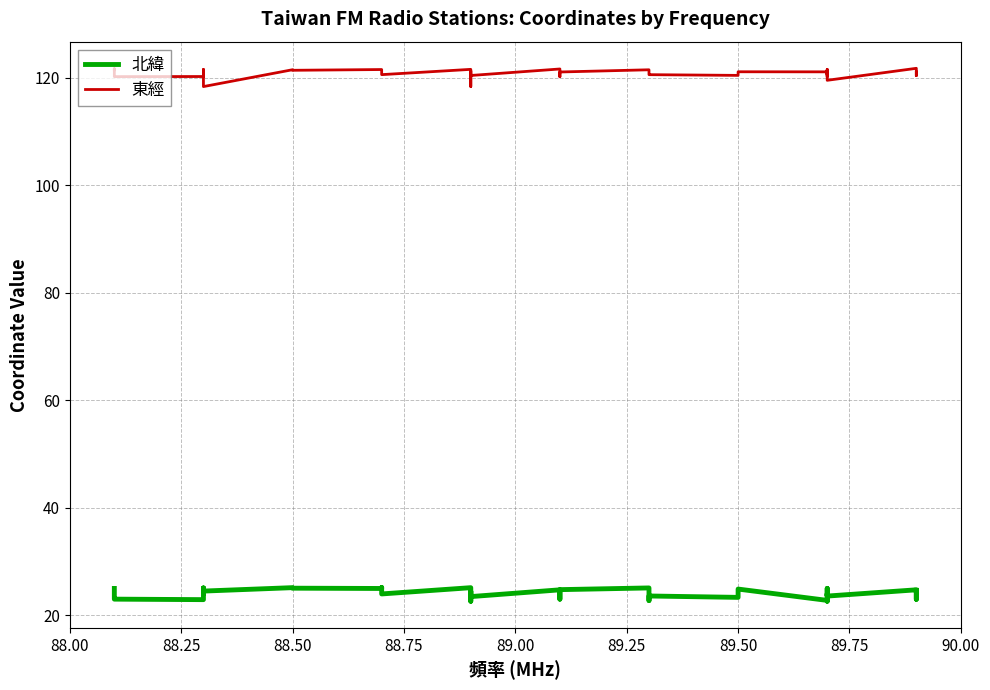

What is the lowest value of the 東經 series?

118.4